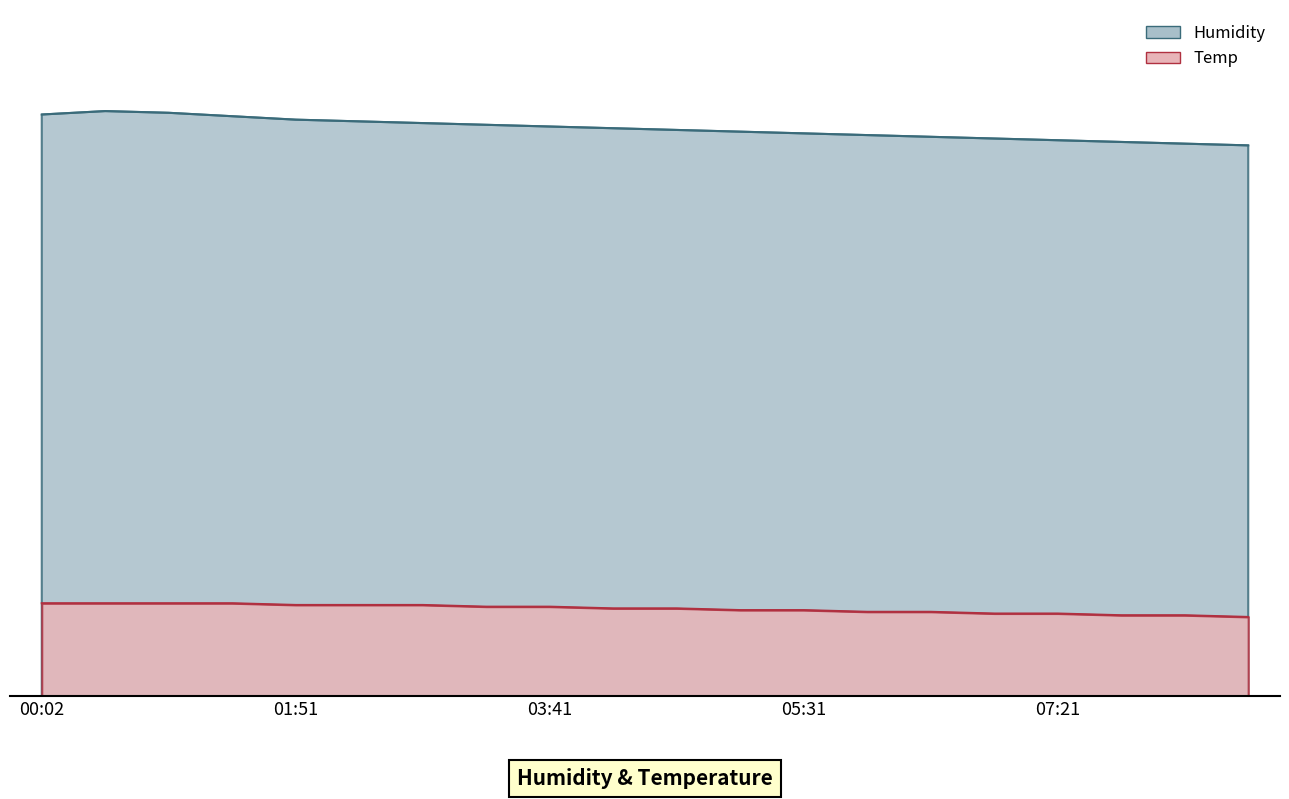

What is the label of the 7th point from the left?

02:46